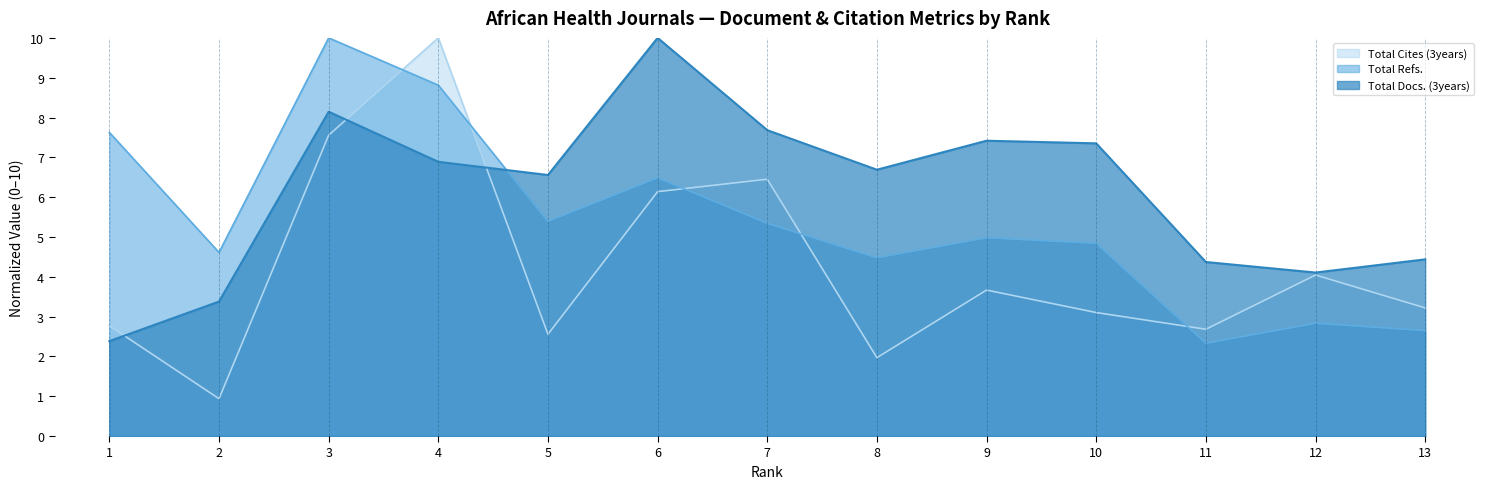

True or false: Total Docs. (3years) has more than 1 points higher than both neighbors.

True